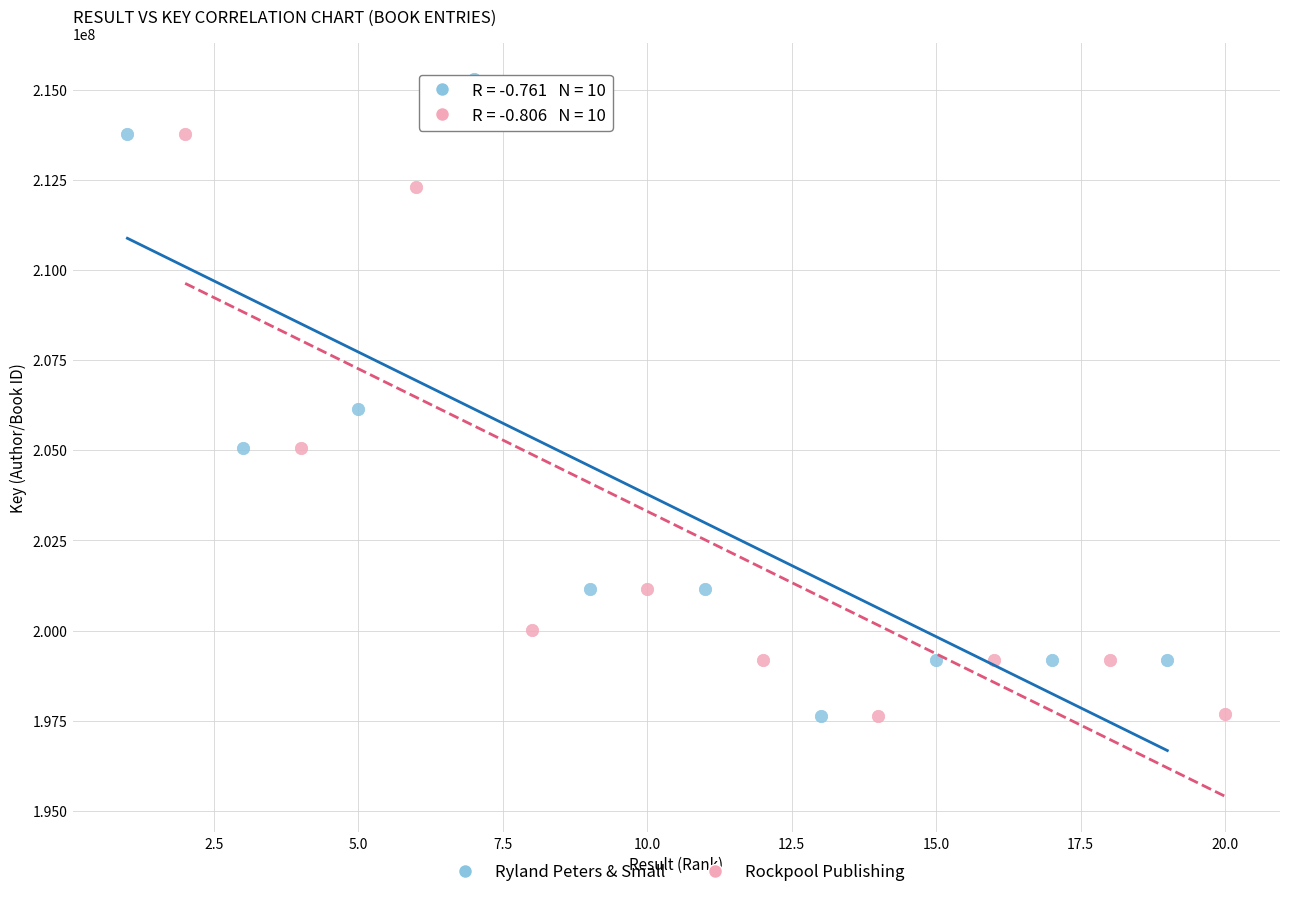

Which series has the widest spread of Y values?

Ryland Peters & Small